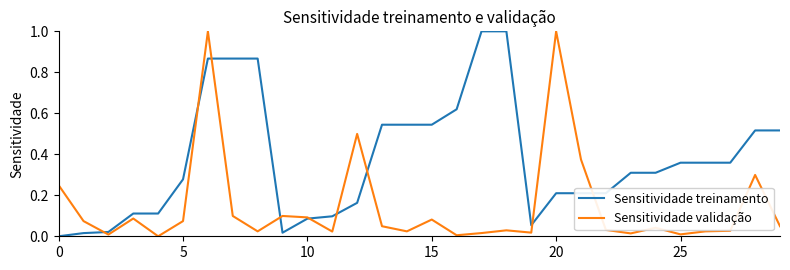

Does the chart have visible grid lines?

No